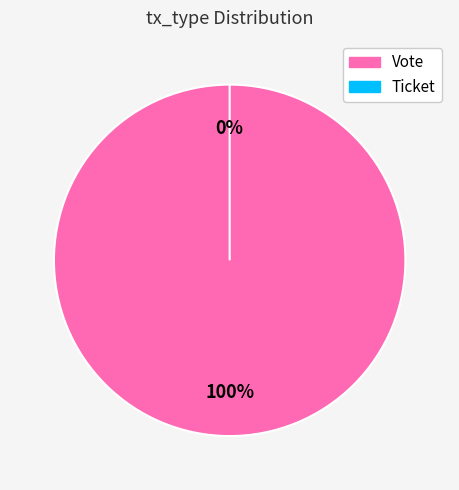

To the nearest percent, what is the difference between the largest and smallest slice percentages?

100%